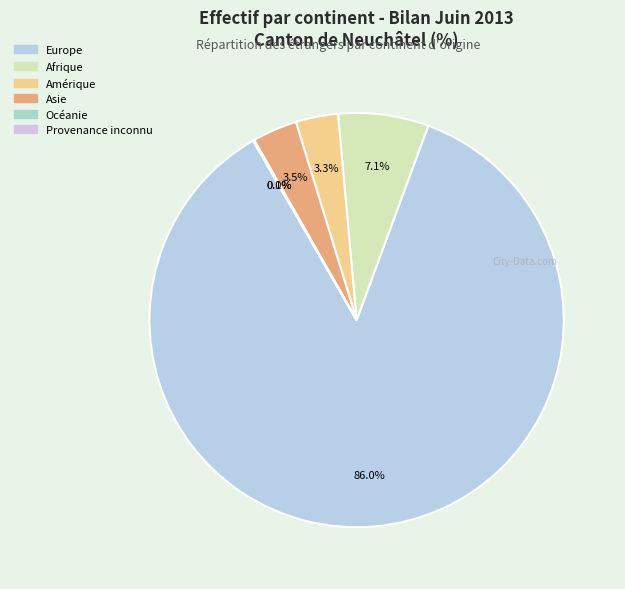

To the nearest percent, what is the average slice percentage?

17%